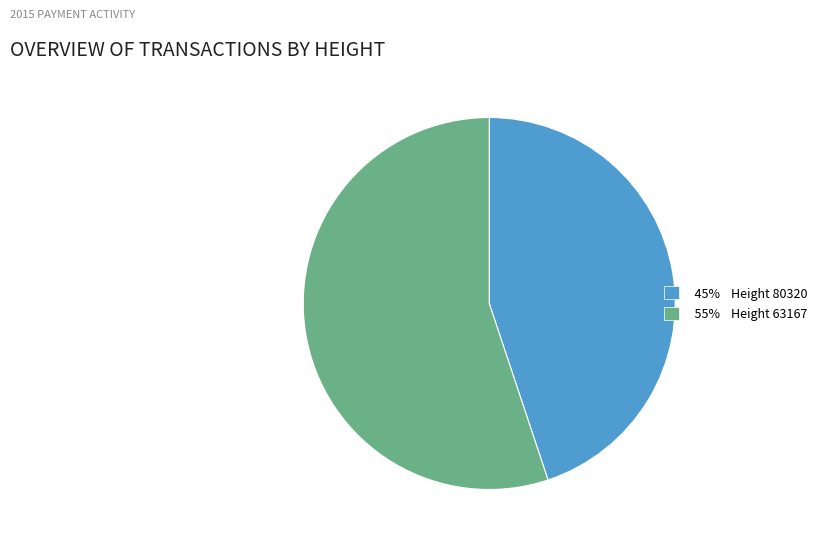

Do 55% Height 63167 and 45% Height 80320 together represent more than half of the pie?

Yes